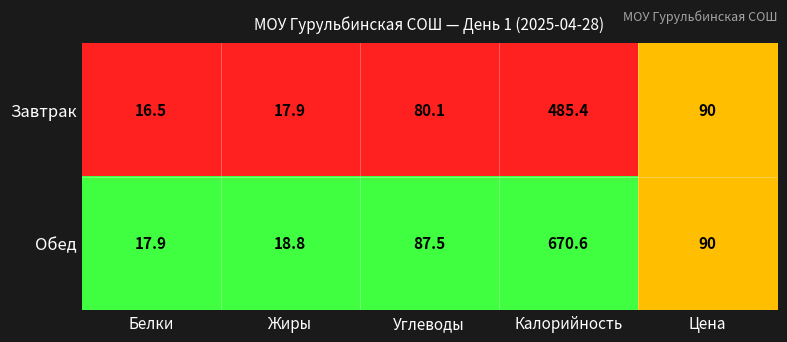

What is the sum of the Обед values at Жиры and Белки?

36.7